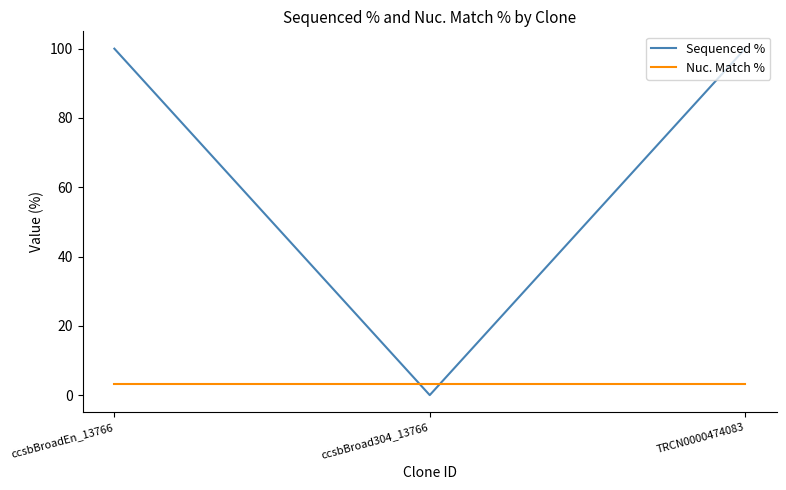

What is the difference between the second highest and minimum values in the Sequenced % series?

100.0